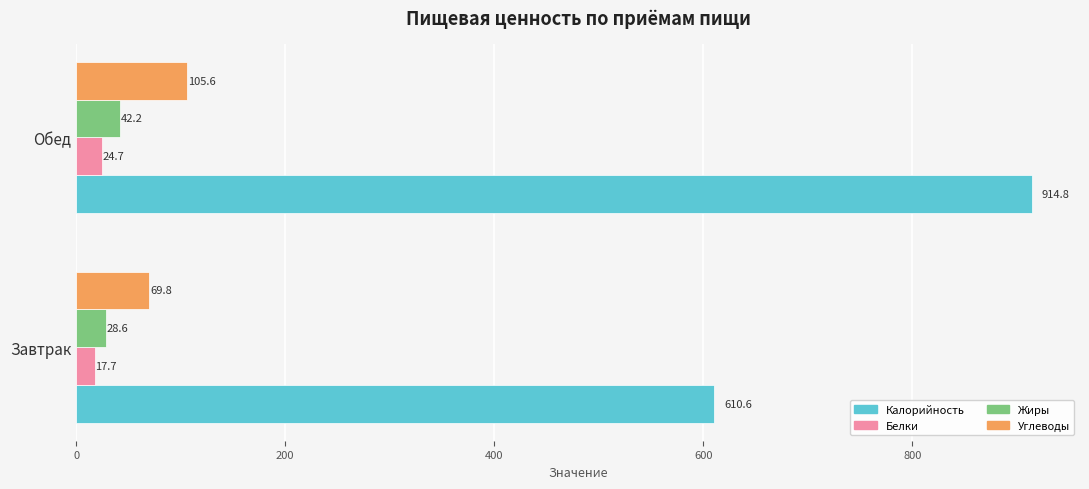

Which series has the largest total across all categories?

Калорийность